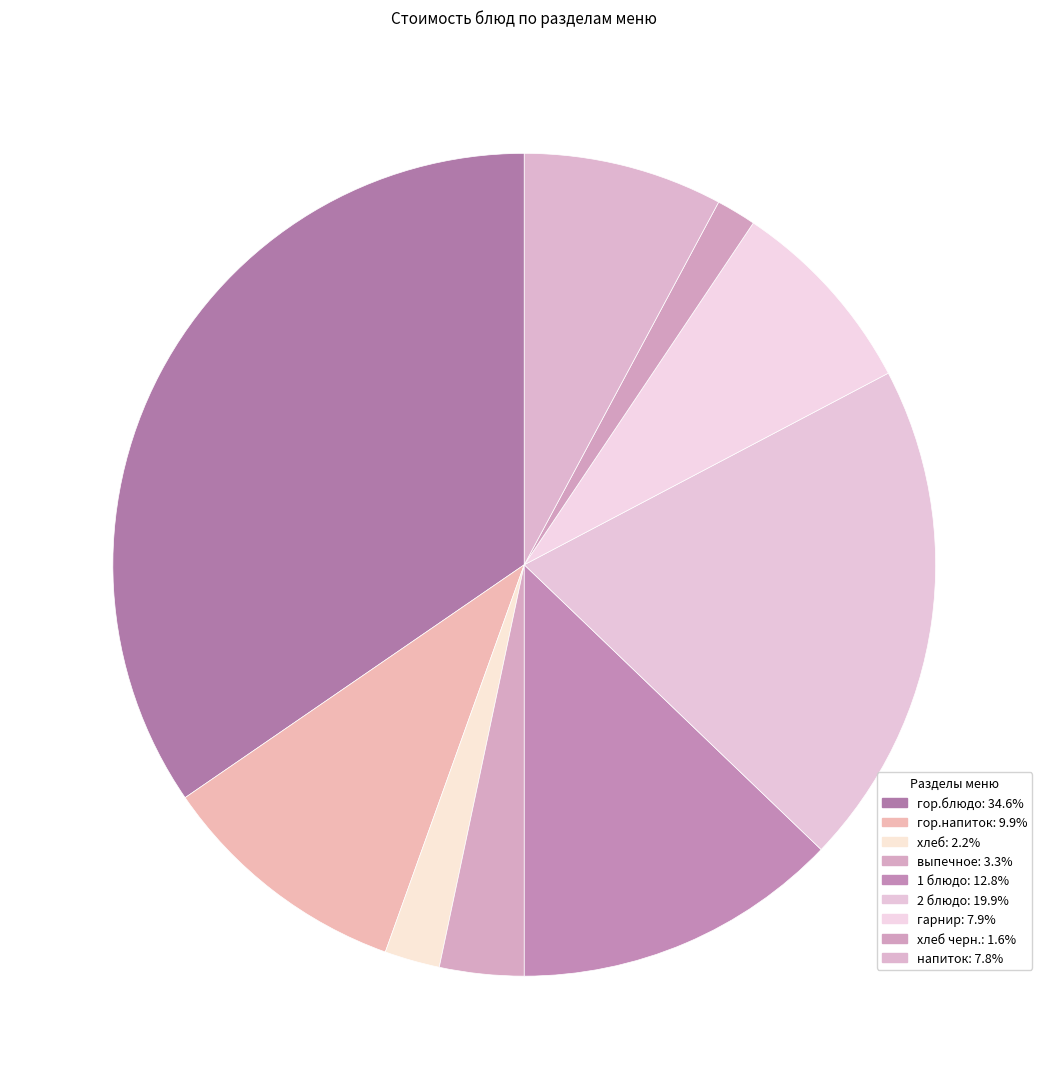

How many slices are in this pie chart?

9